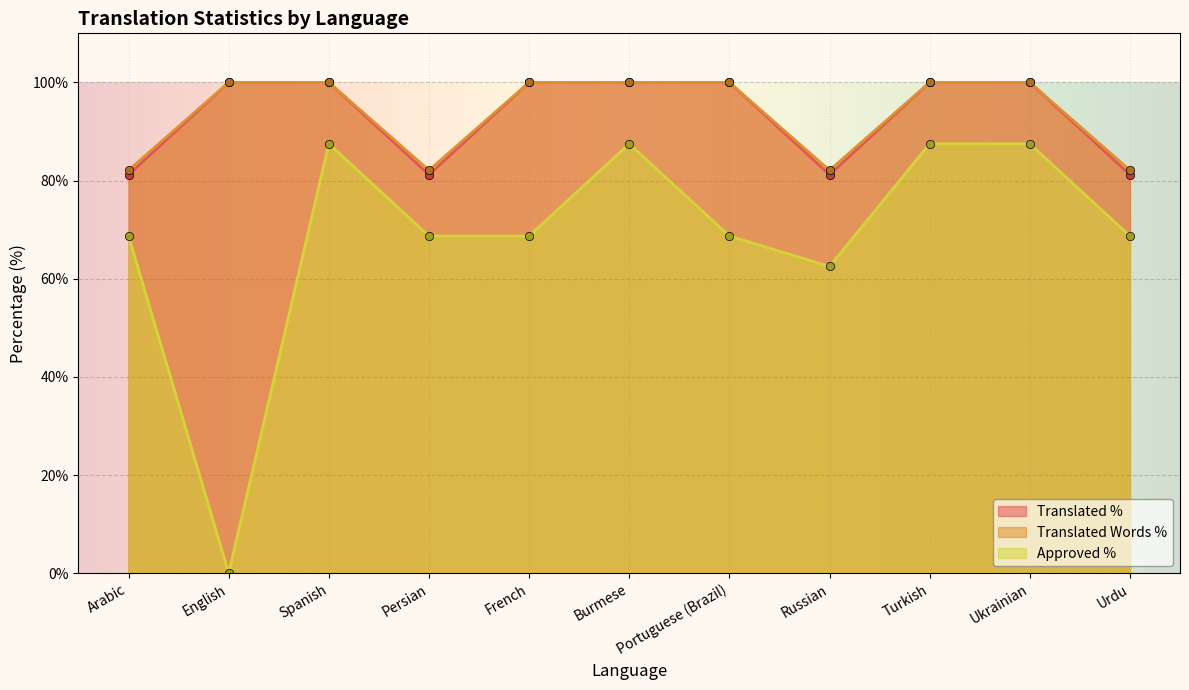

Reading left to right, what are all the values shown in this chart?

translated_percent: Arabic=81.2	English=100.0	Spanish=100.0	Persian=81.2	French=100.0	Burmese=100.0	Portuguese (Brazil)=100.0	Russian=81.2	Turkish=100.0	Ukrainian=100.0	Urdu=81.2
approved_percent: Arabic=68.7	English=0.0	Spanish=87.5	Persian=68.7	French=68.7	Burmese=87.5	Portuguese (Brazil)=68.7	Russian=62.5	Turkish=87.5	Ukrainian=87.5	Urdu=68.7
translated_words_percent: Arabic=82.1	English=100.0	Spanish=100.0	Persian=82.1	French=100.0	Burmese=100.0	Portuguese (Brazil)=100.0	Russian=82.1	Turkish=100.0	Ukrainian=100.0	Urdu=82.1